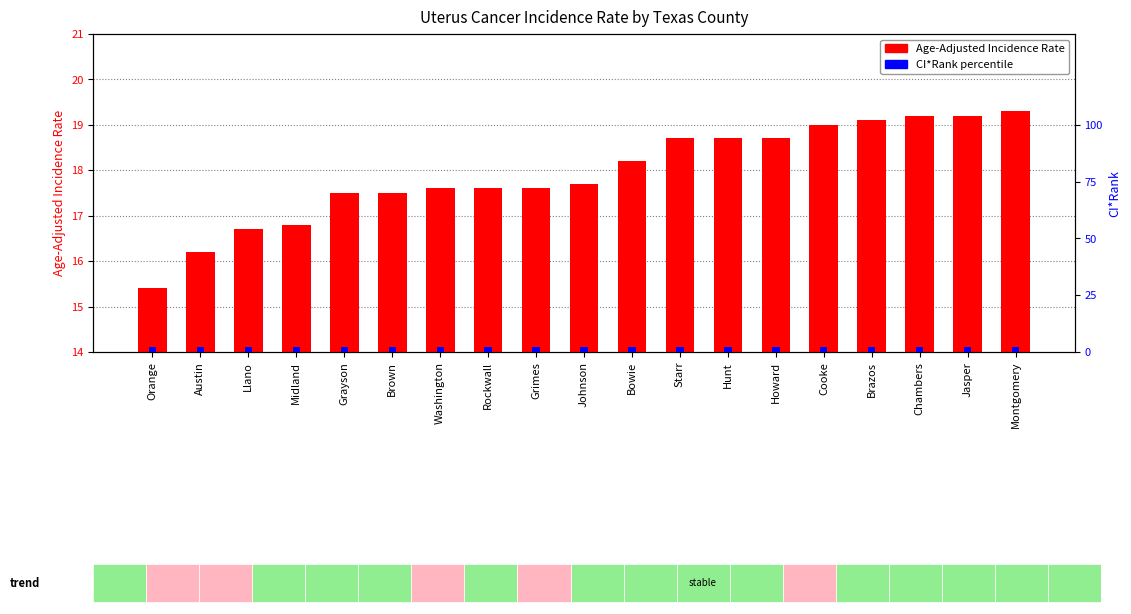

Rank the series by their average value, from highest to lowest.

Age-Adjusted Incidence Rate, CI*Rank (normalized)